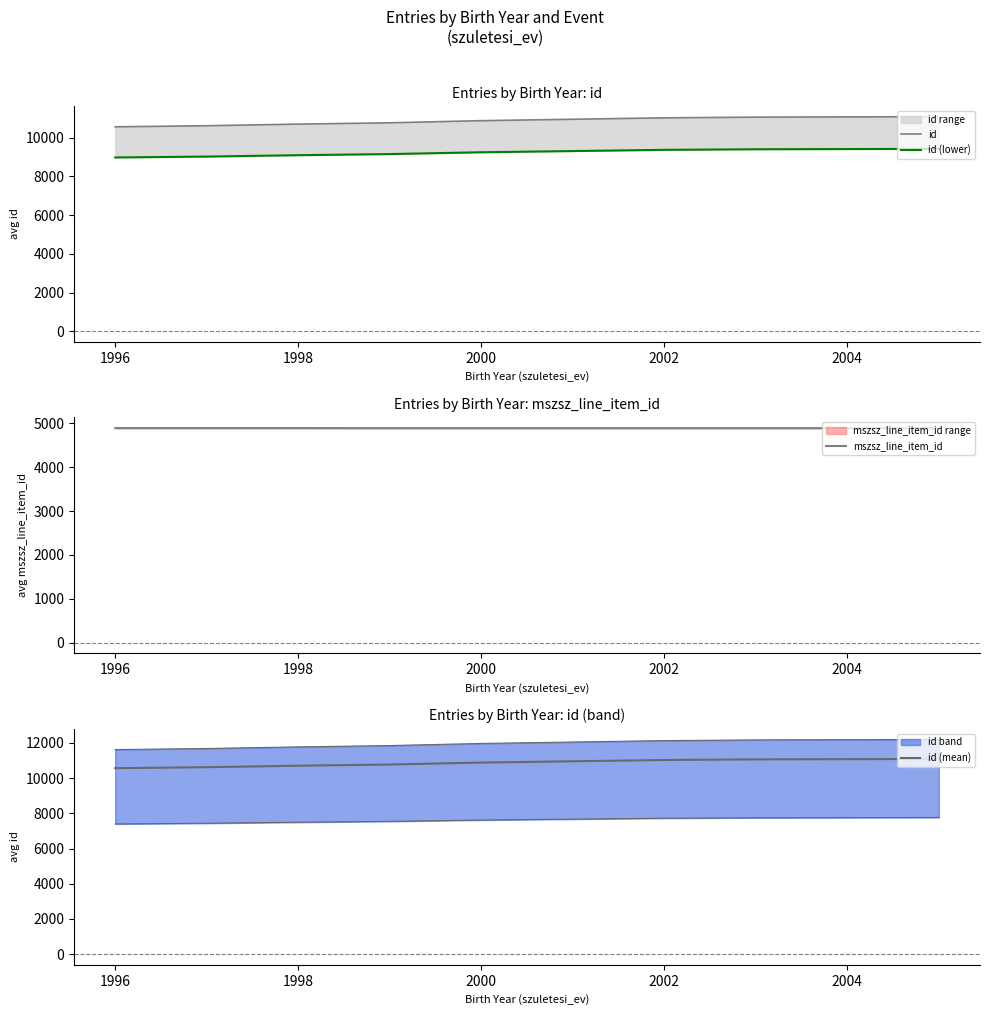

What is the maximum value for mszsz_line_item_id?

4889.0